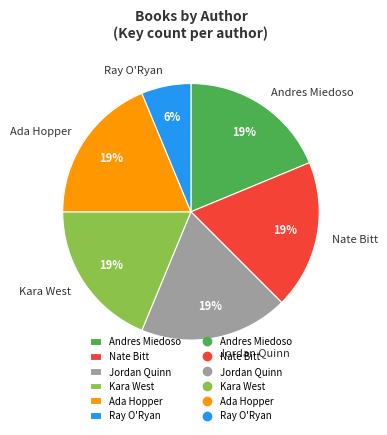

Which category has the smallest portion of the pie?

Ray O'Ryan